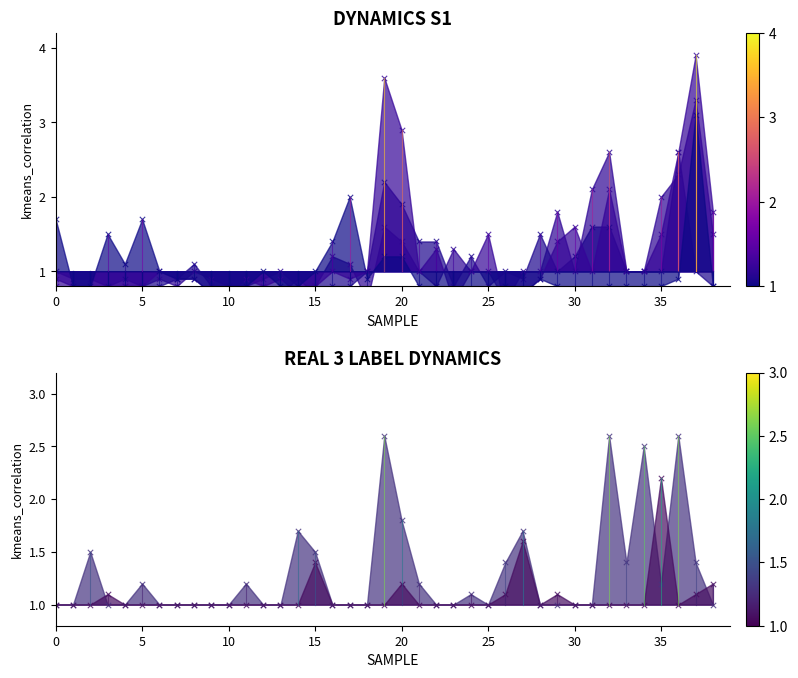

At which category is the sum across all series the highest?

37